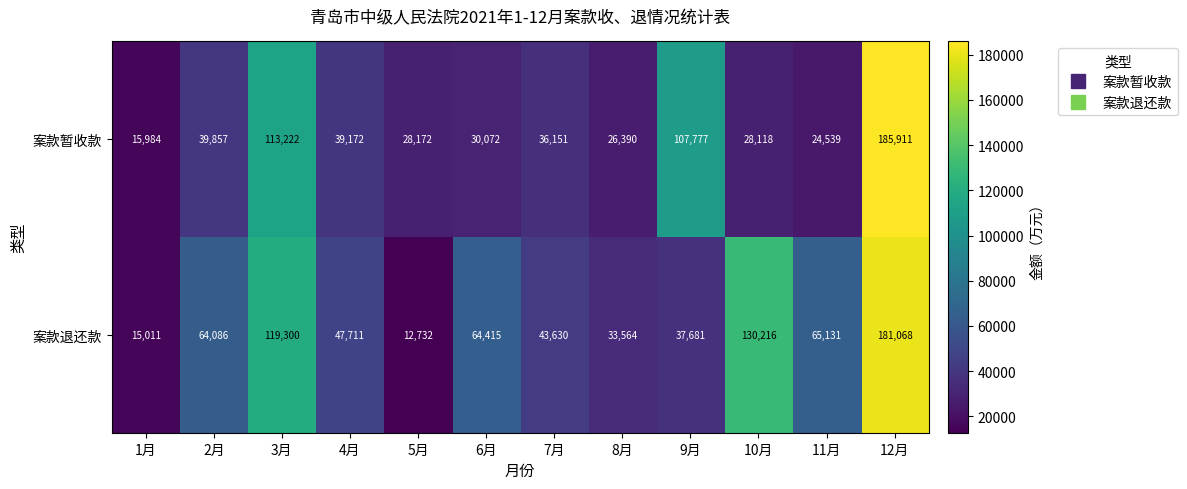

What is the difference between the maximum and second lowest values in the 案款暂收款 series?

161372